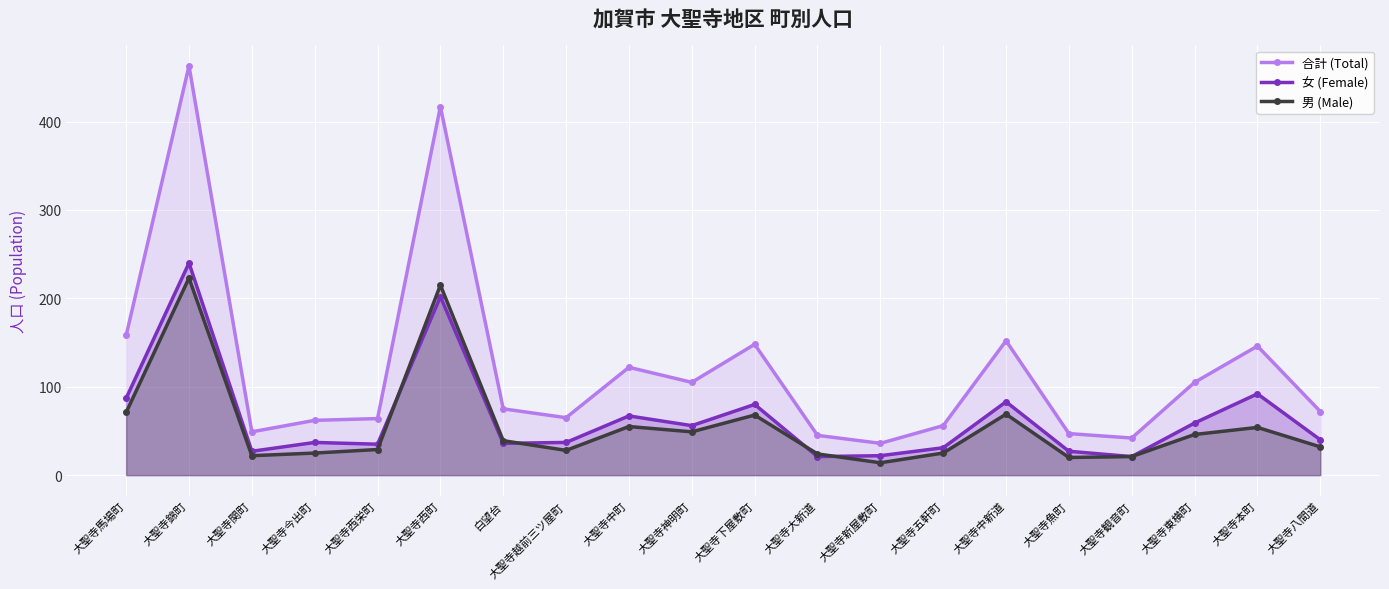

The 女 (Female) series shows 92 at 大聖寺本町. True or false?

True